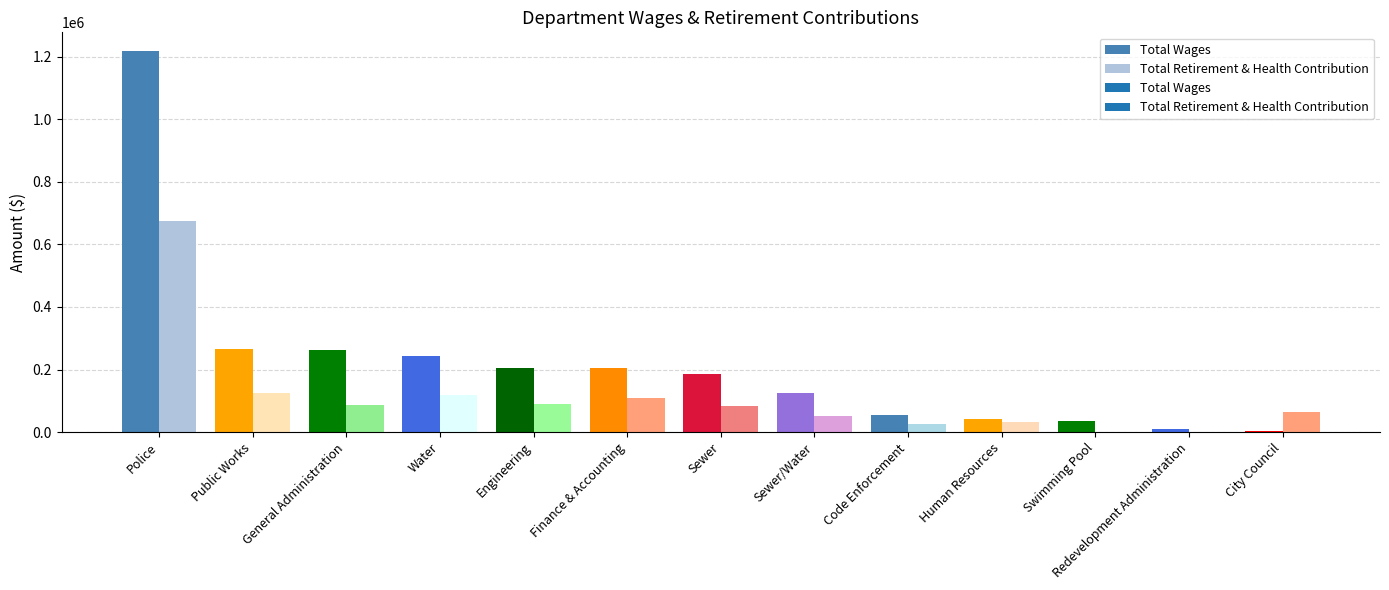

Rank the categories by Total Retirement & Health Contribution value from lowest to highest.

Swimming Pool, Redevelopment Administration, Code Enforcement, Human Resources, Sewer/Water, City Council, Sewer, General Administration, Engineering, Finance & Accounting, Water, Public Works, Police